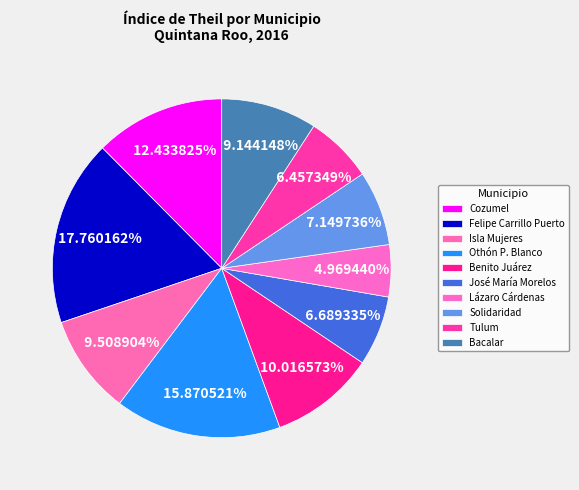

To the nearest percent, what portion does Isla Mujeres represent?

10%